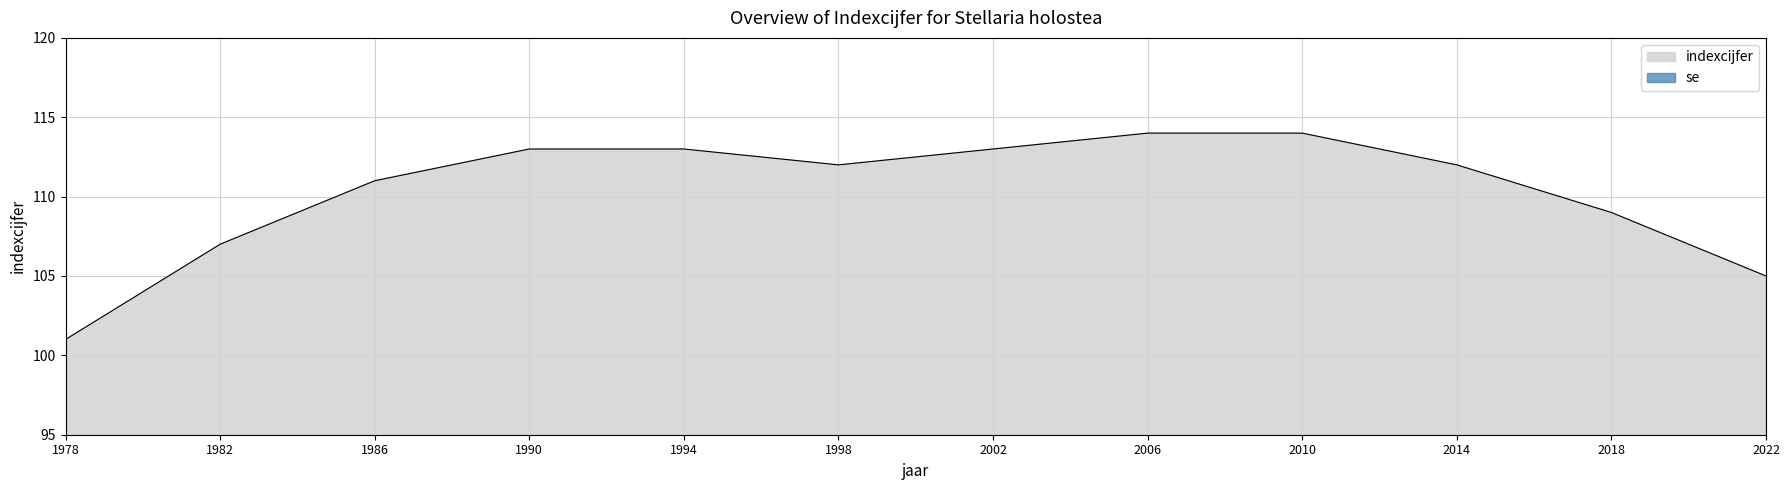

What is the smallest value displayed?

101